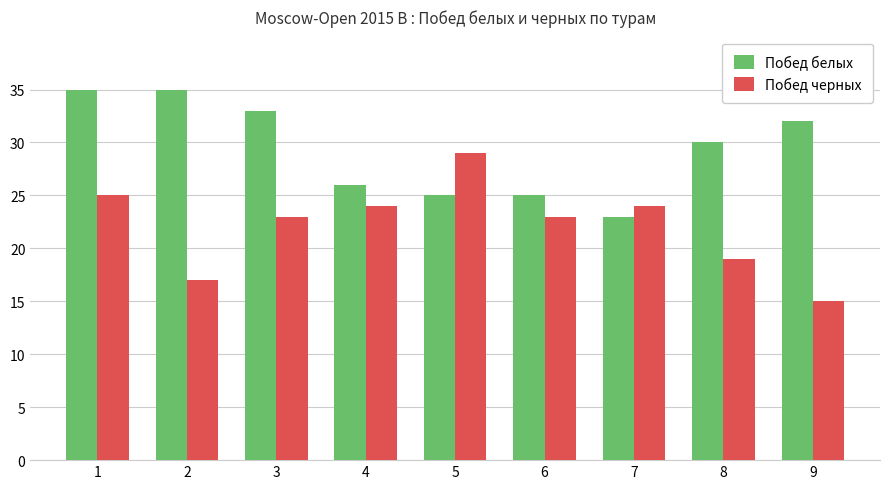

How many bars are there in total?

18